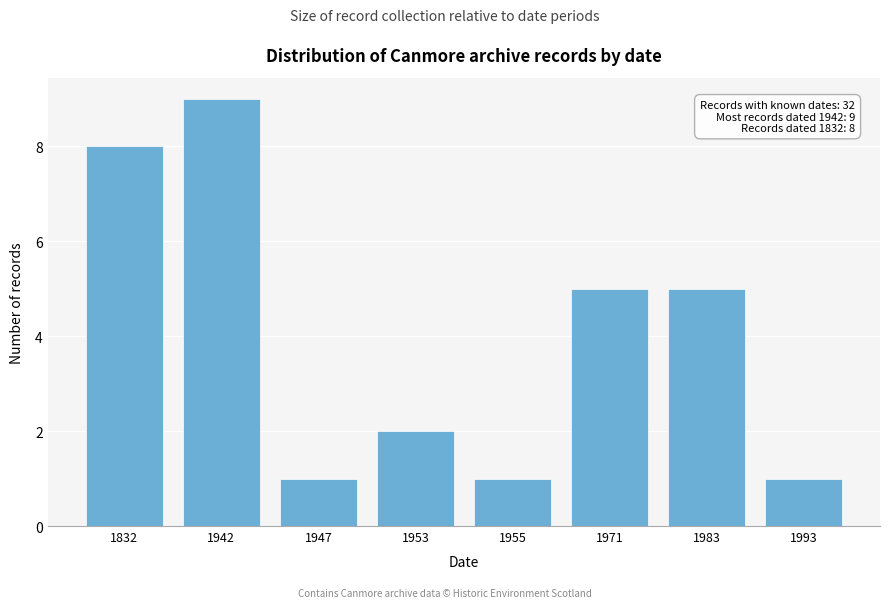

Reading right to left, transcribe all the data shown in this chart.

1993=1	1983=5	1971=5	1955=1	1953=2	1947=1	1942=9	1832=8